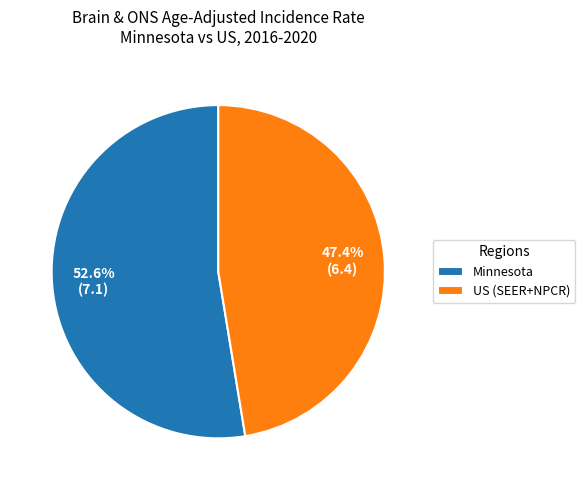

Combined, do Minnesota and US (SEER+NPCR) account for over 50%?

Yes